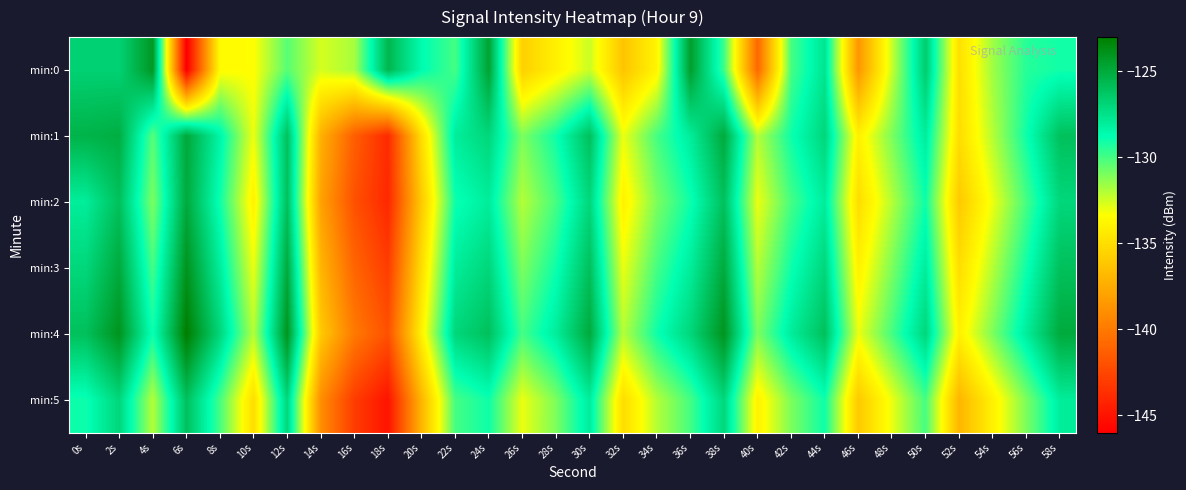

How many series are shown in this chart?

6